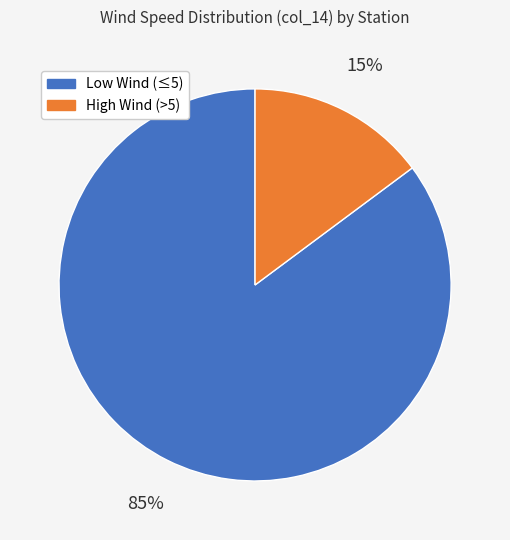

Is there any slice that represents more than half of the pie?

Yes